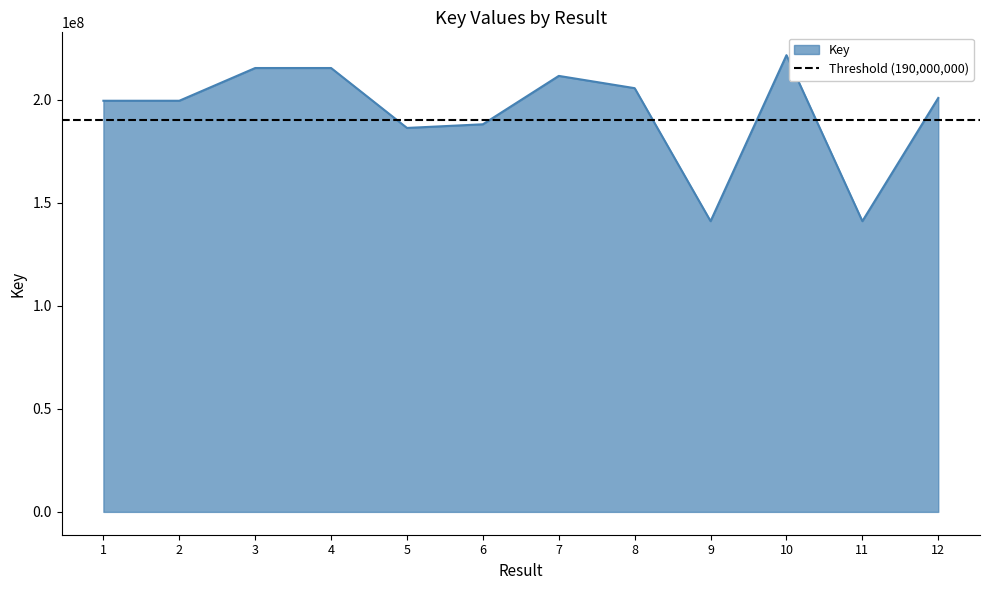

Where is the first local maximum?

3